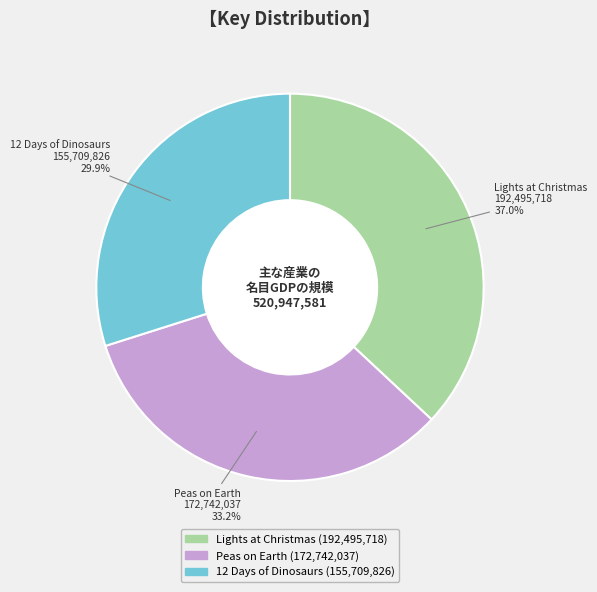

True or false: Lights at Christmas accounts for 37% of the total.

True